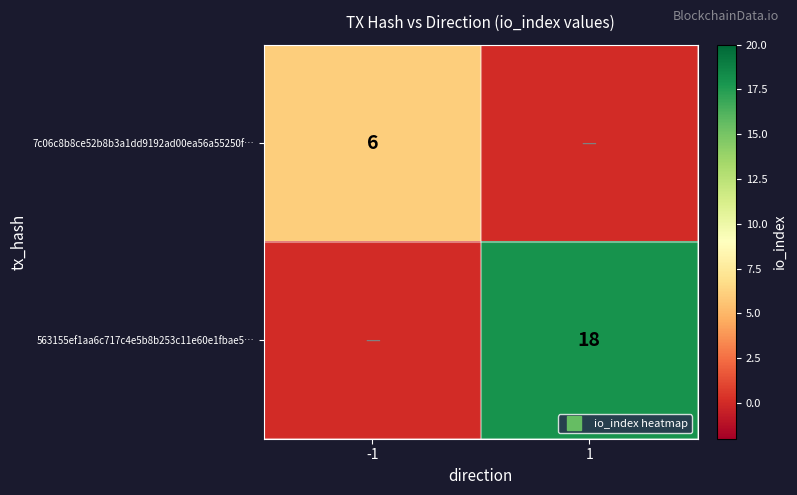

What is the difference between the 563155ef1aa6c717c4e5b8b253c11e60e1fbae5… values at 1 and -1?

18